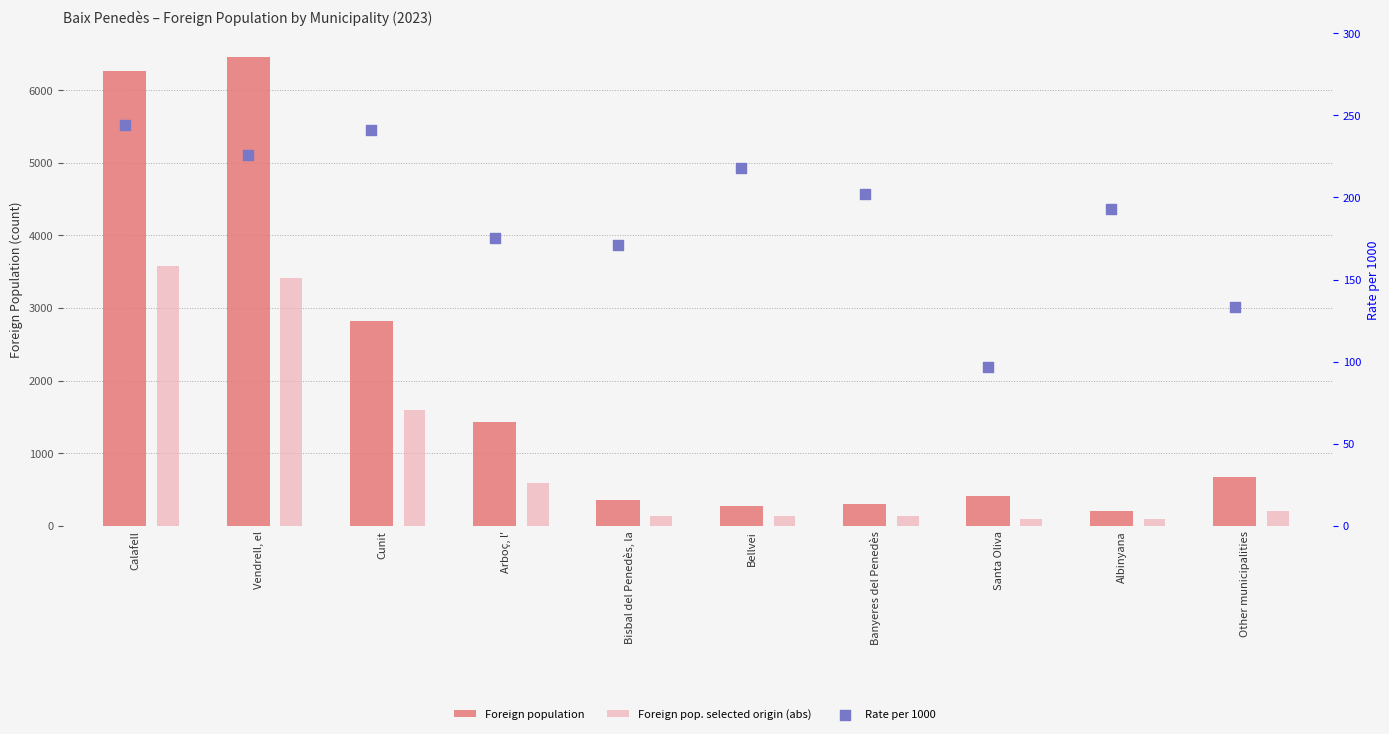

Is the value of Rate per 1000 at Calafell greater than the value of Foreign pop. selected origin (abs) at Other municipalities?

Yes